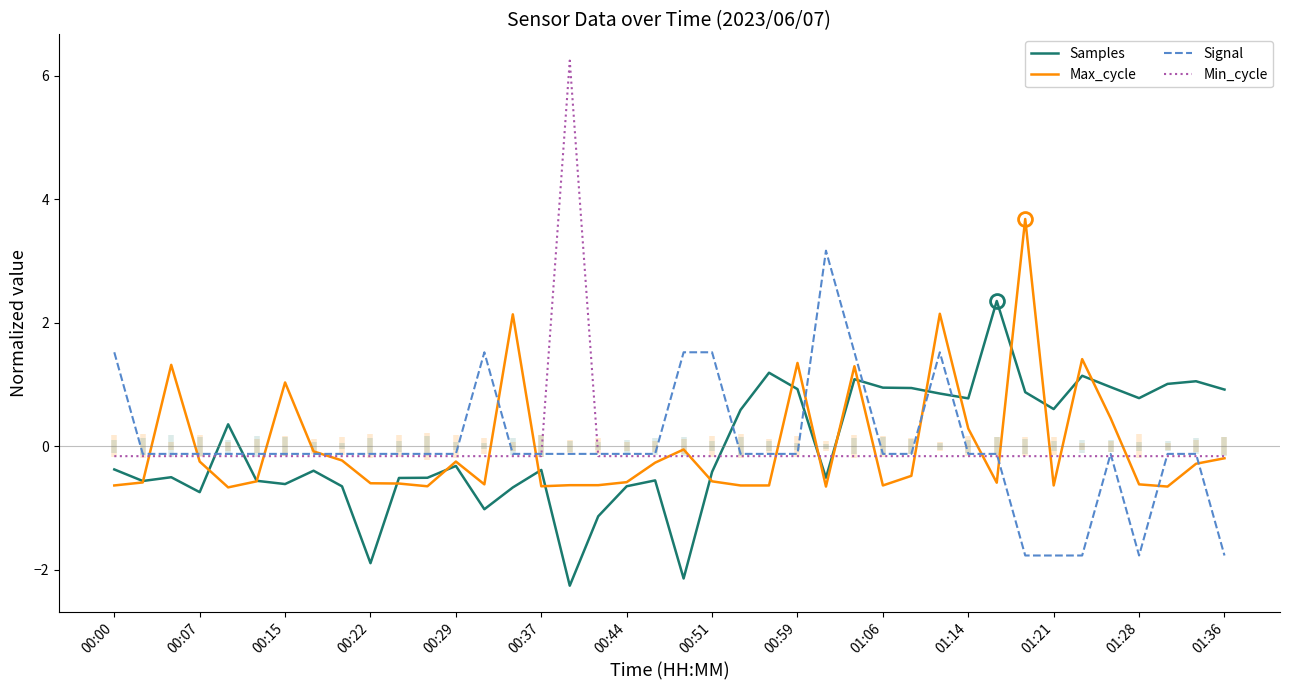

True or false: Signal and Samples cross at least once.

True